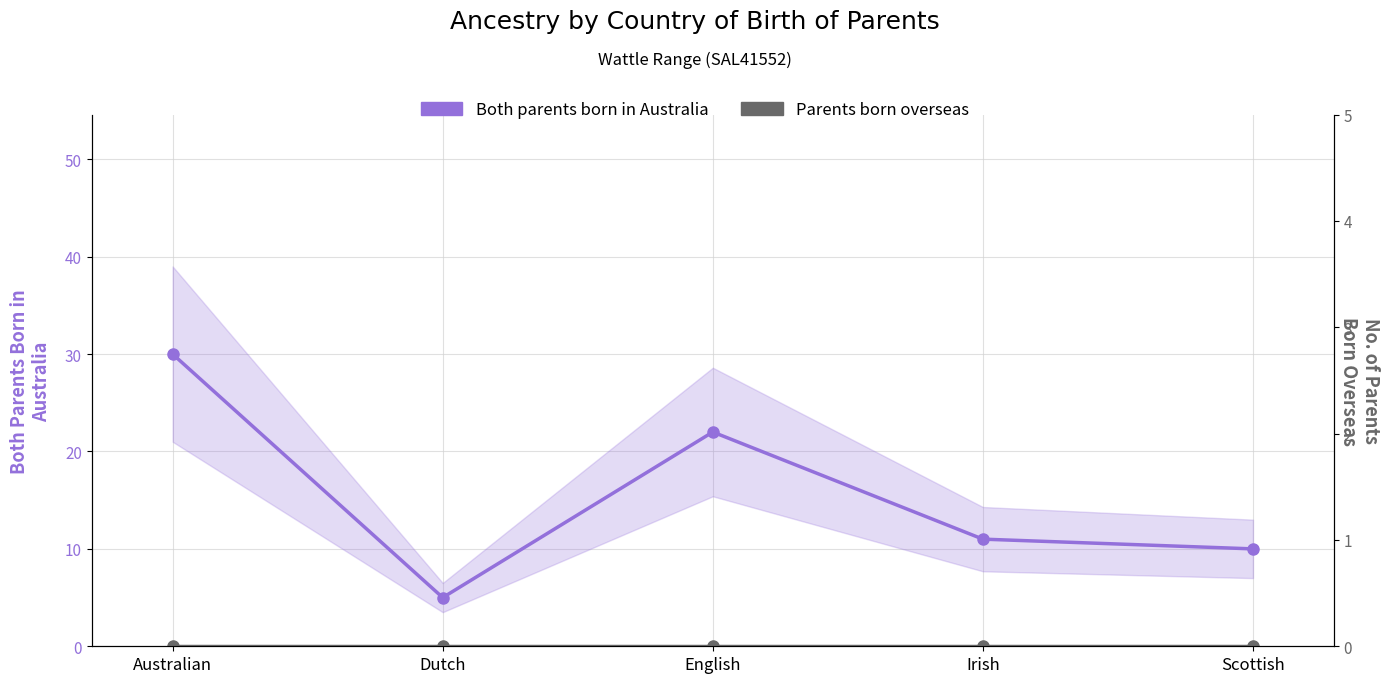

What is the maximum value shown in the chart?

30